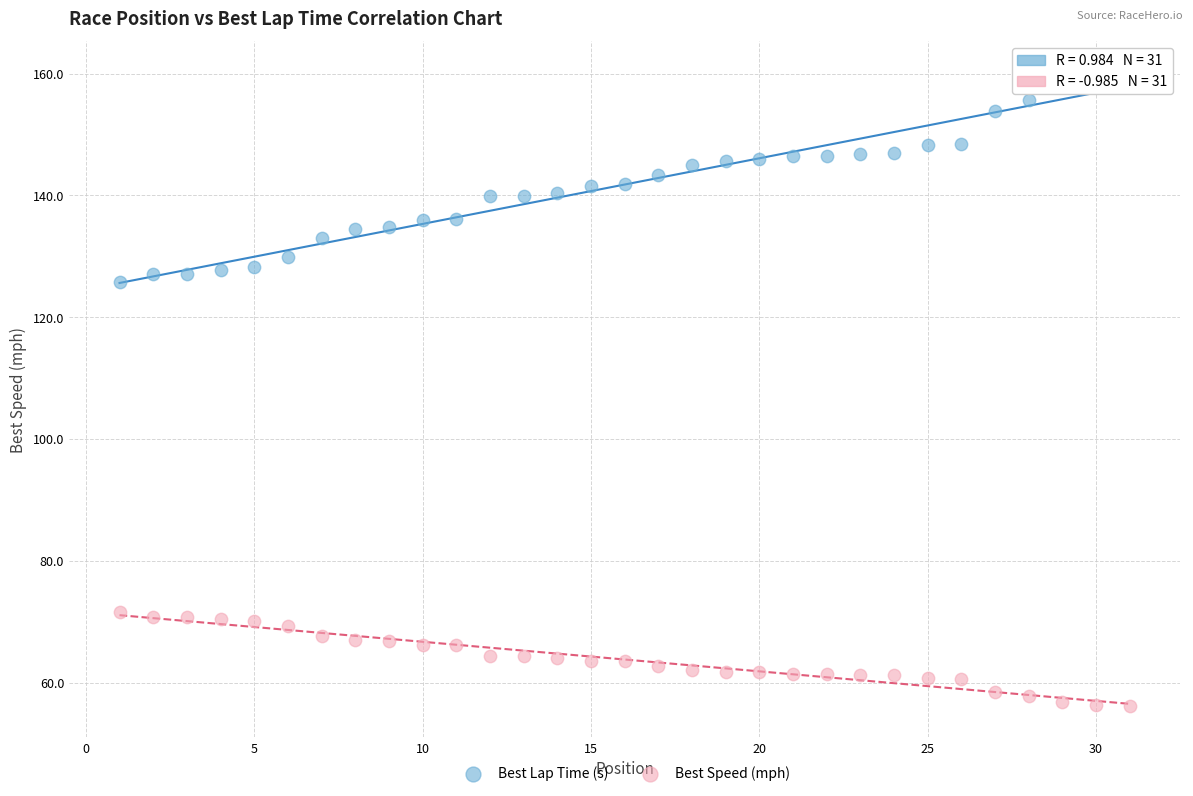

Which series reaches the maximum Y coordinate?

Best Lap Time (s)